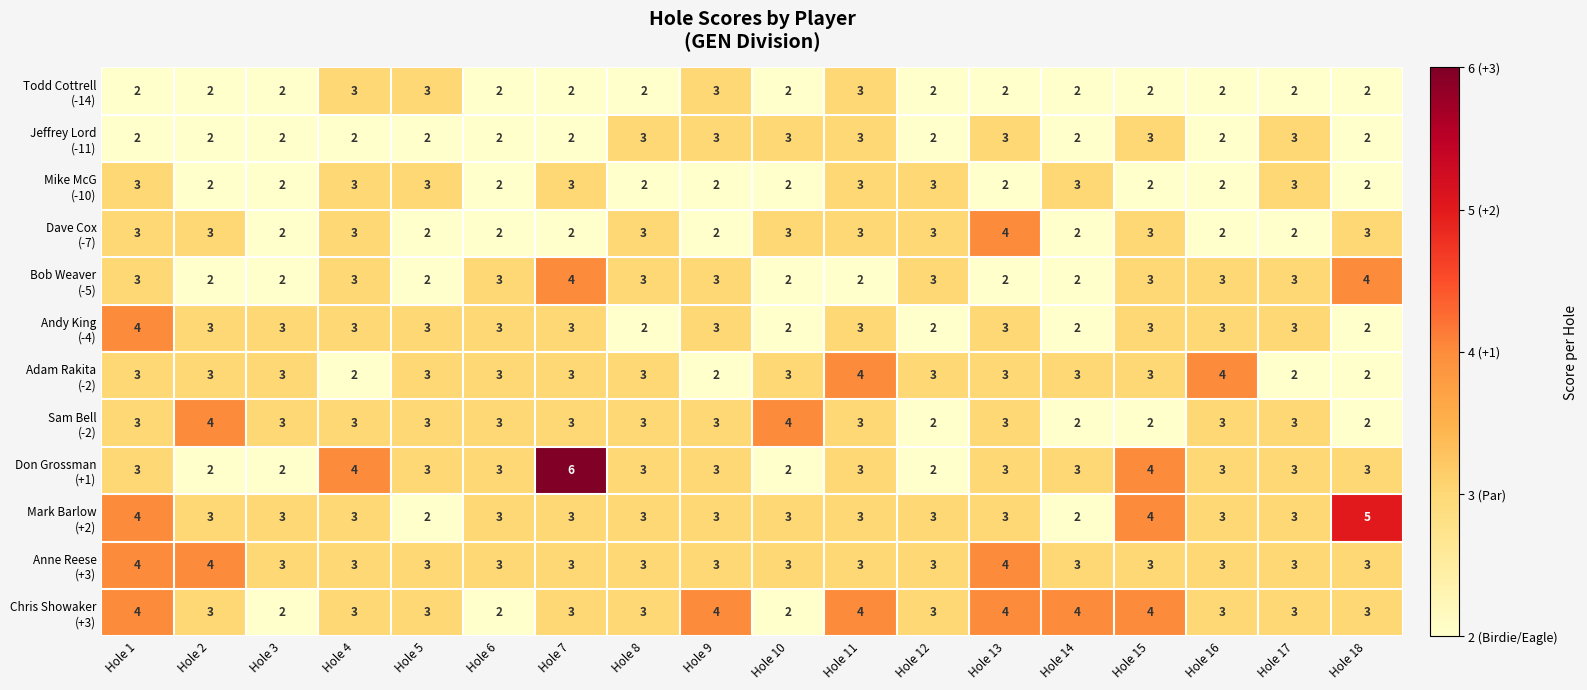

What is the maximum value shown in the chart?

6